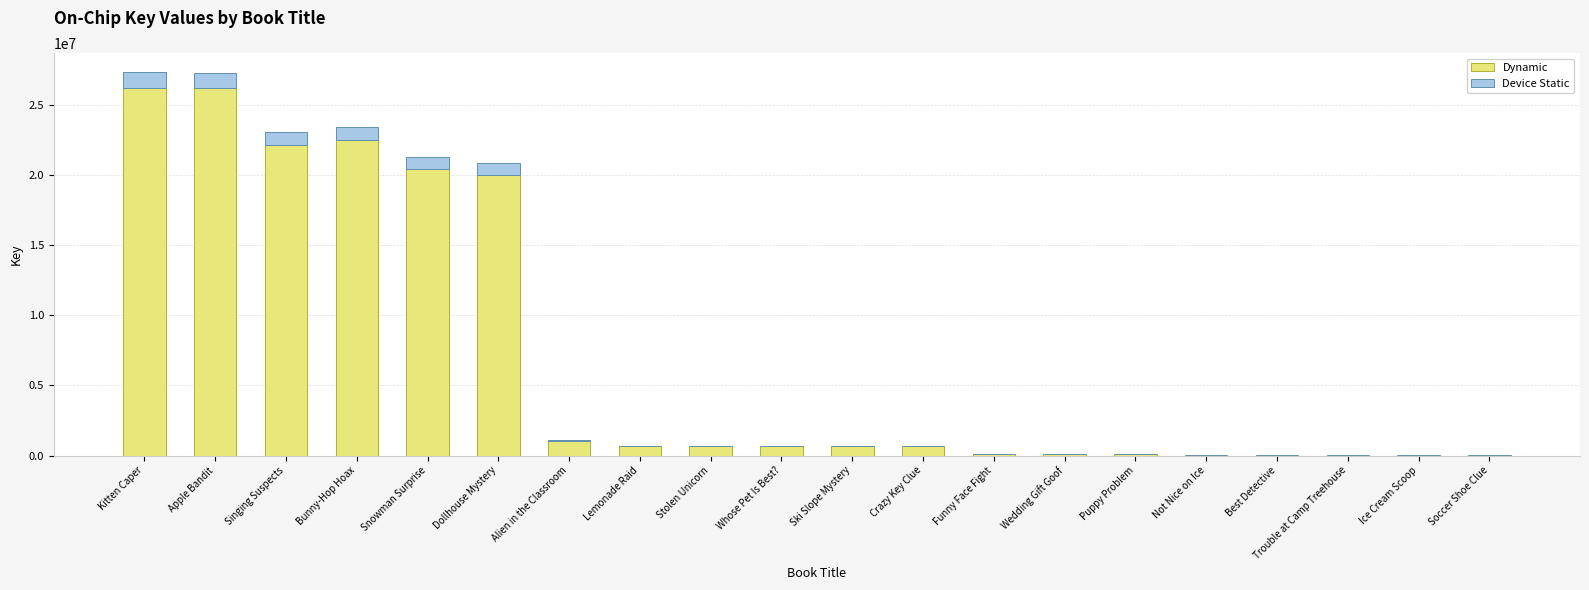

What value does the Dynamic series have at Singing Suspects?

22139168.6